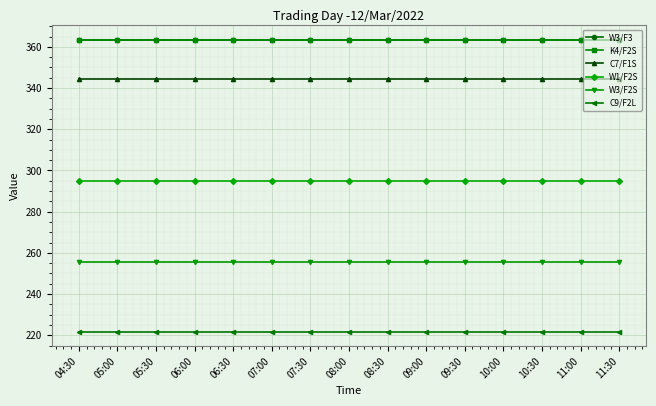

Reading right to left, extract all data points from this chart.

W3/F3: 363.3	363.3	363.3	363.3	363.3	363.3	363.3	363.3	363.3	363.3	363.3	363.3	363.3	363.3	363.3
K4/F2S: 363.3	363.3	363.3	363.3	363.3	363.3	363.3	363.3	363.3	363.3	363.3	363.3	363.3	363.3	363.3
C7/F1S: 344.3	344.3	344.3	344.3	344.3	344.3	344.3	344.3	344.3	344.3	344.3	344.3	344.3	344.3	344.3
W1/F2S: 294.8	294.8	294.8	294.8	294.8	294.8	294.8	294.8	294.8	294.8	294.8	294.8	294.8	294.8	294.8
W3/F2S: 255.8	255.8	255.8	255.8	255.8	255.8	255.8	255.8	255.8	255.8	255.8	255.8	255.8	255.8	255.8
C9/F2L: 221.8	221.8	221.8	221.8	221.8	221.8	221.8	221.8	221.8	221.8	221.8	221.8	221.8	221.8	221.8